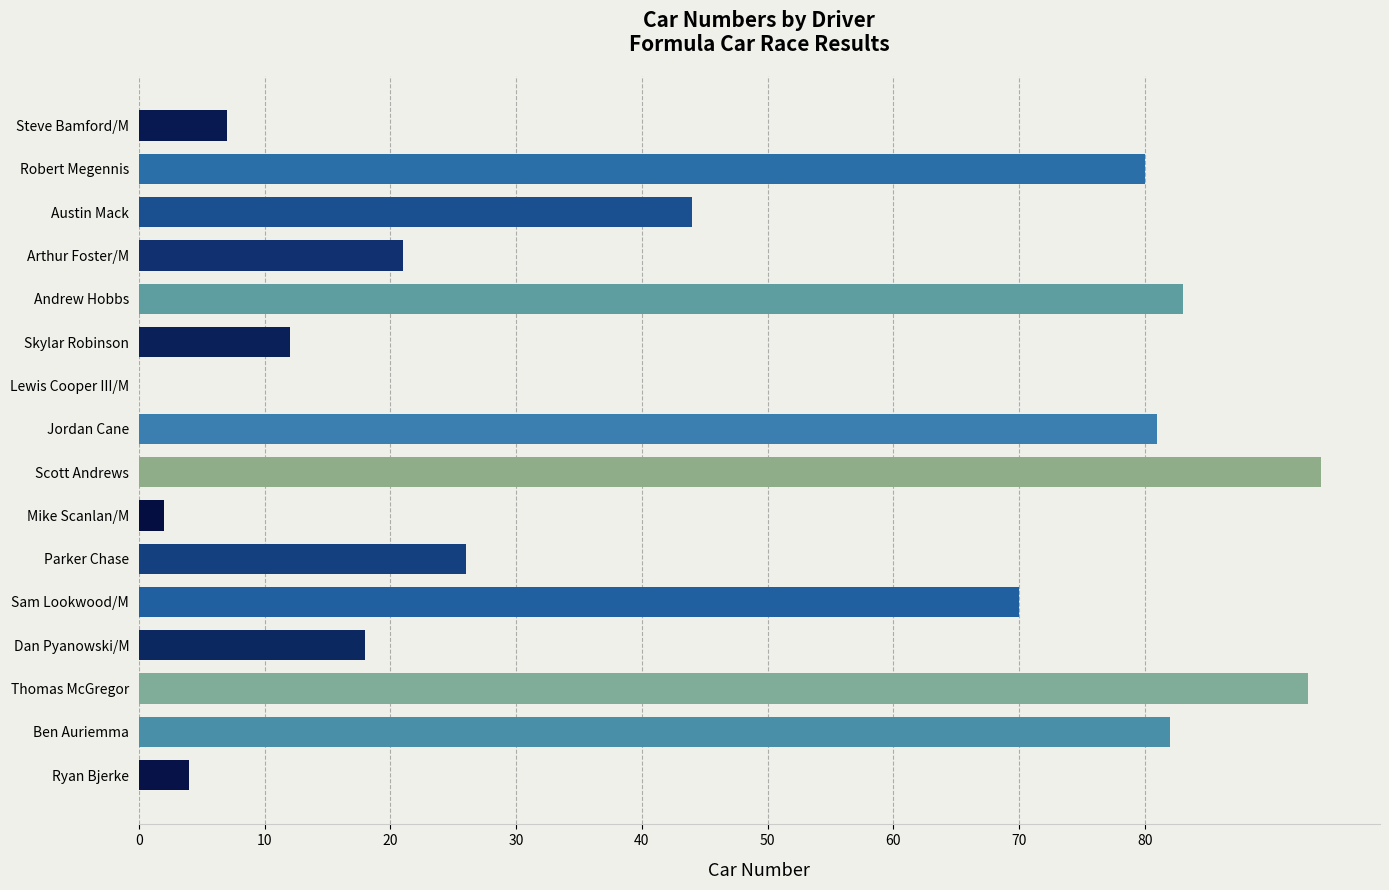

What is the greatest value displayed?

94